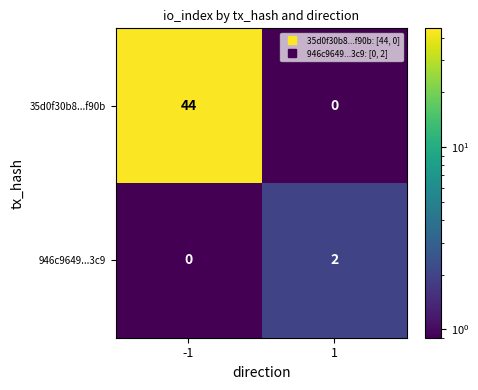

What is the difference between the maximum and minimum values in the 35d0f30b8...f90b series?

44